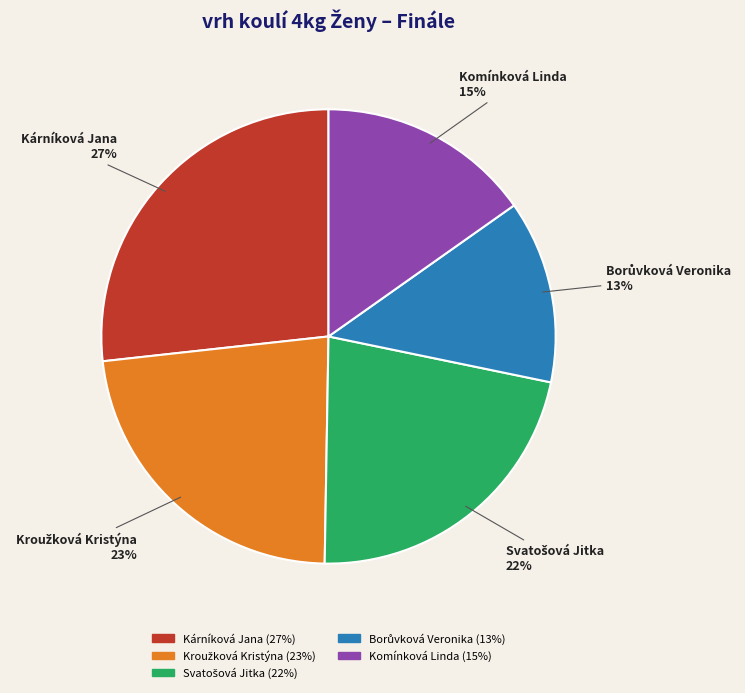

How many segments does this pie chart have?

5